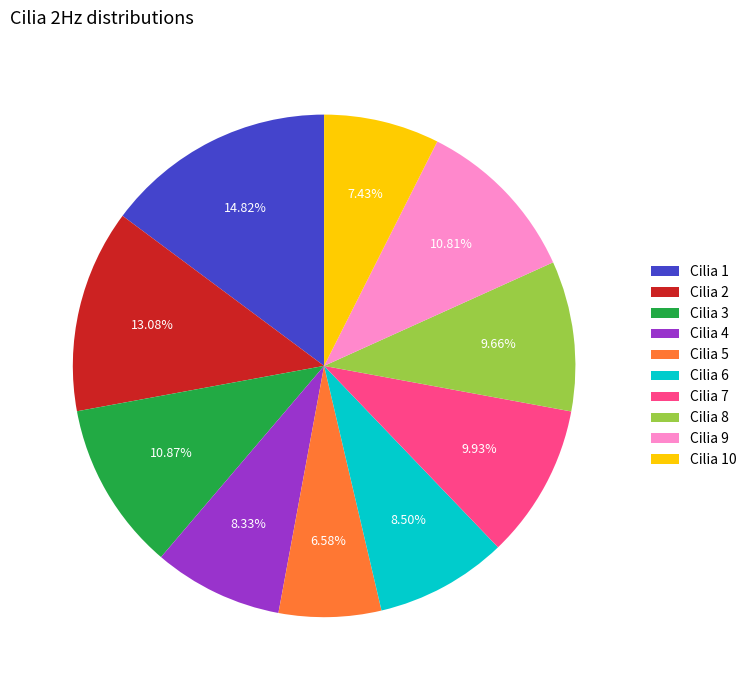

Does any single category account for the majority?

No